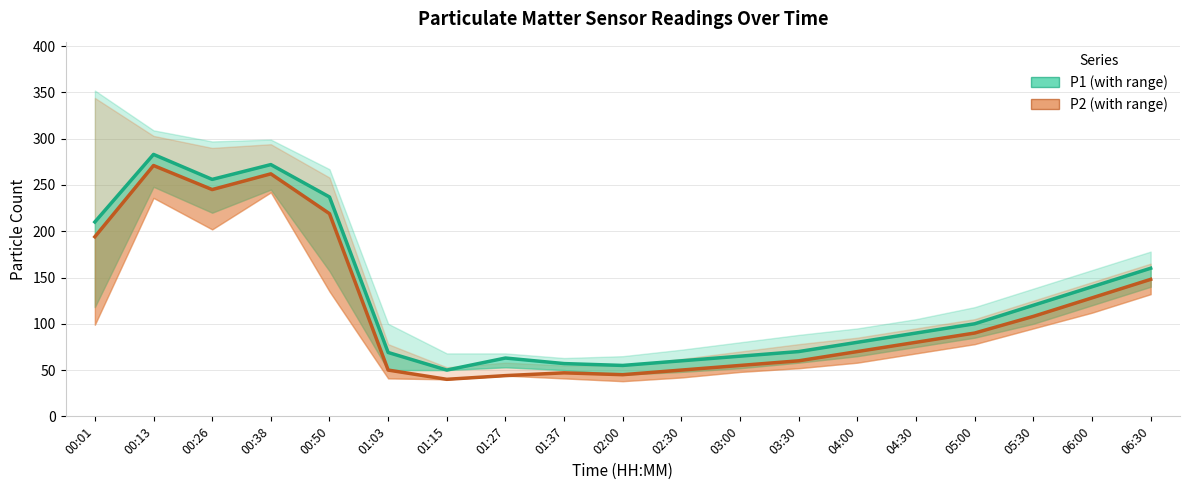

Which series has the largest range (max minus min)?

P1